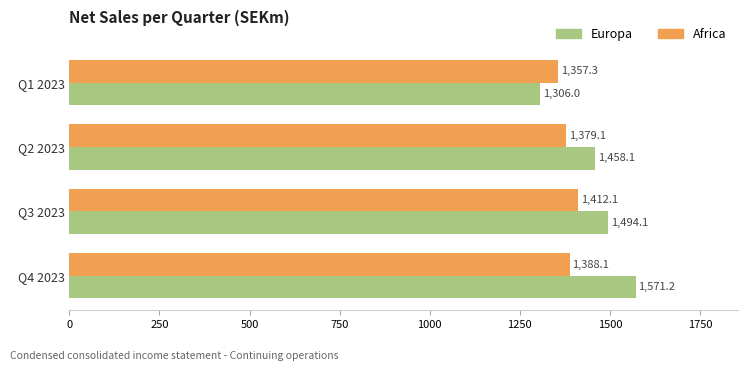

The value of Africa at Q1 2023 is 803.2. True or false?

False